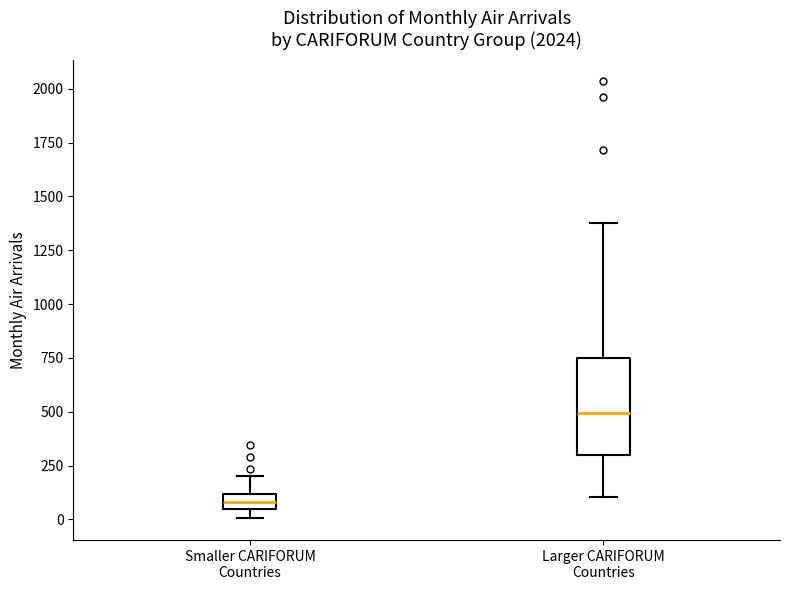

Which box is the tallest, from its lower edge to its upper edge?

Larger CARIFORUM Countries